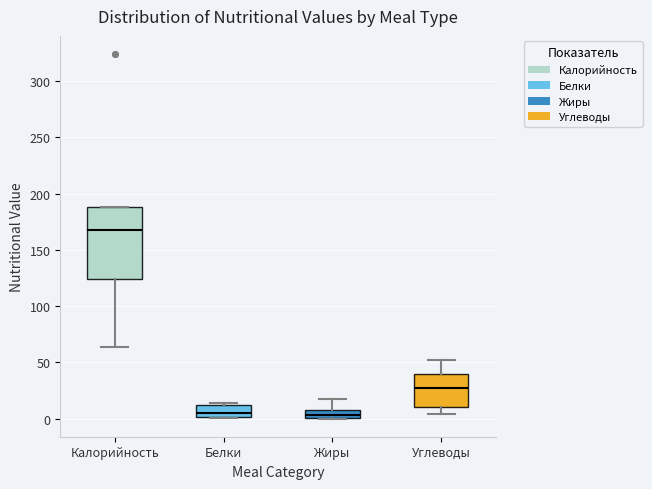

Which box is the tallest, from its lower edge to its upper edge?

Калорийность